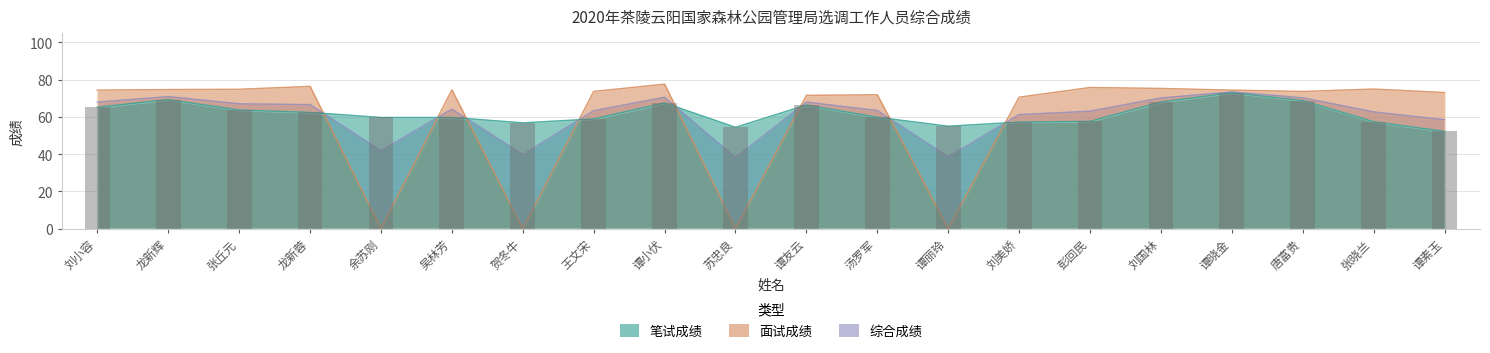

What is the difference between the maximum and minimum values in the 面试成绩 series?

77.6